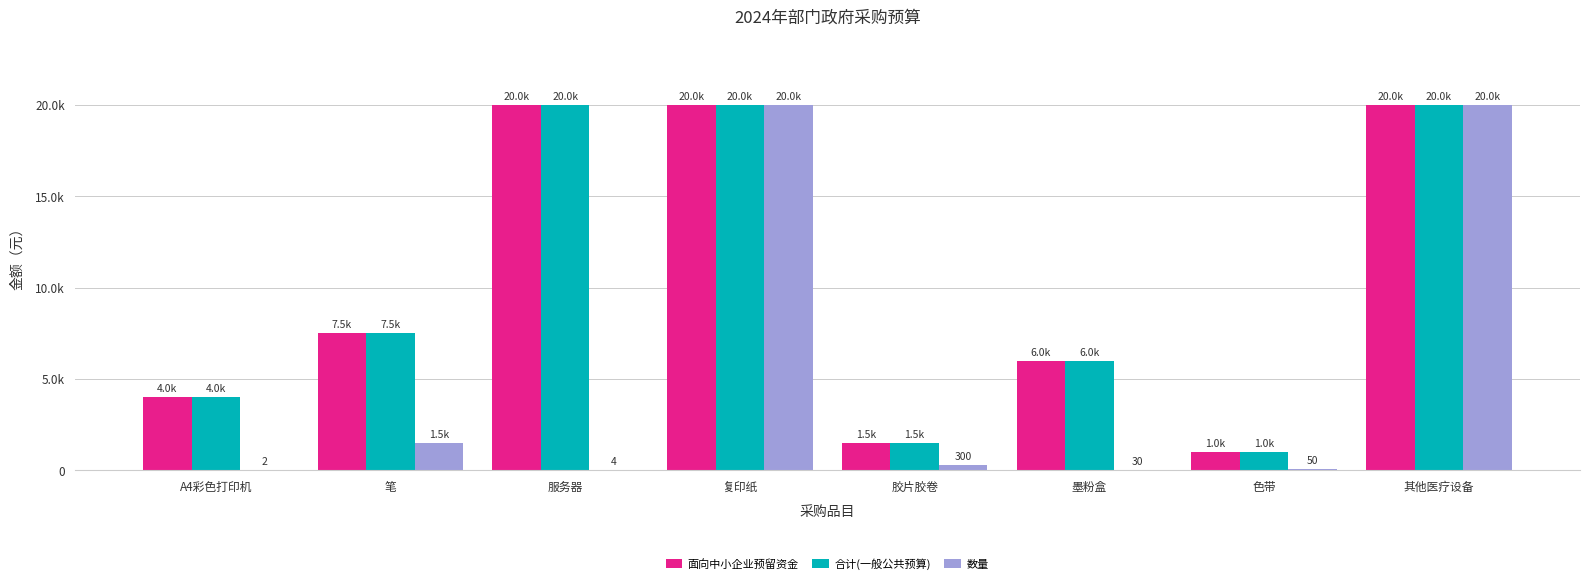

Is the value of 合计(一般公共预算) at A4彩色打印机 greater than the value of 数量 at 墨粉盒?

Yes